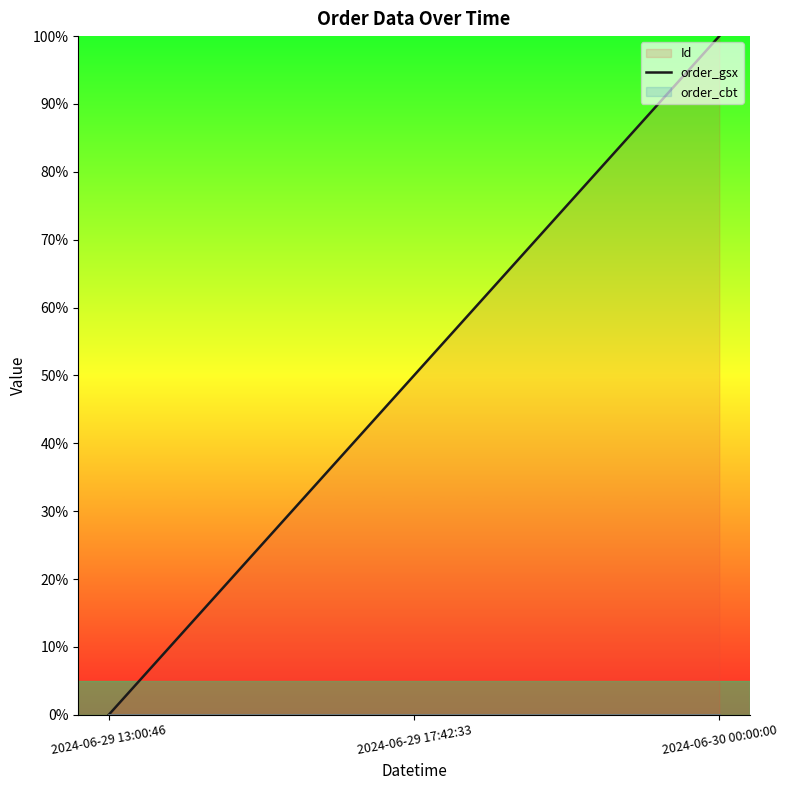

Is the value of order_cbt (line) at 2024-06-29 13:00:46 greater than the value of order_gsx (line) at 2024-06-29 17:42:33?

No